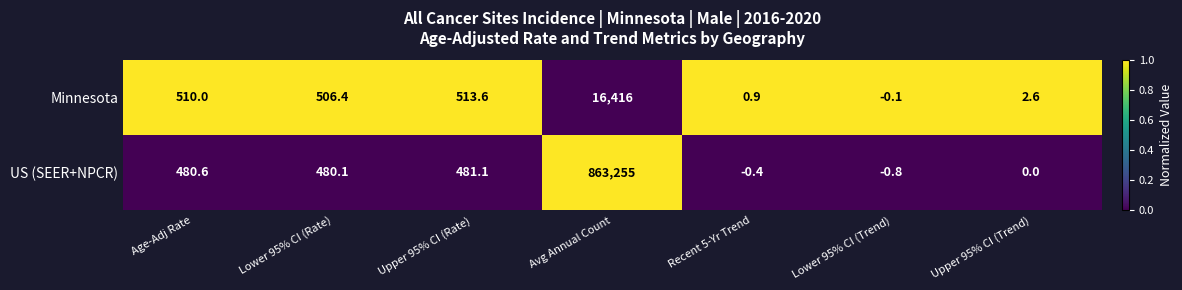

What is the spread (max minus min) of values at Recent 5-Yr Trend?

1.3